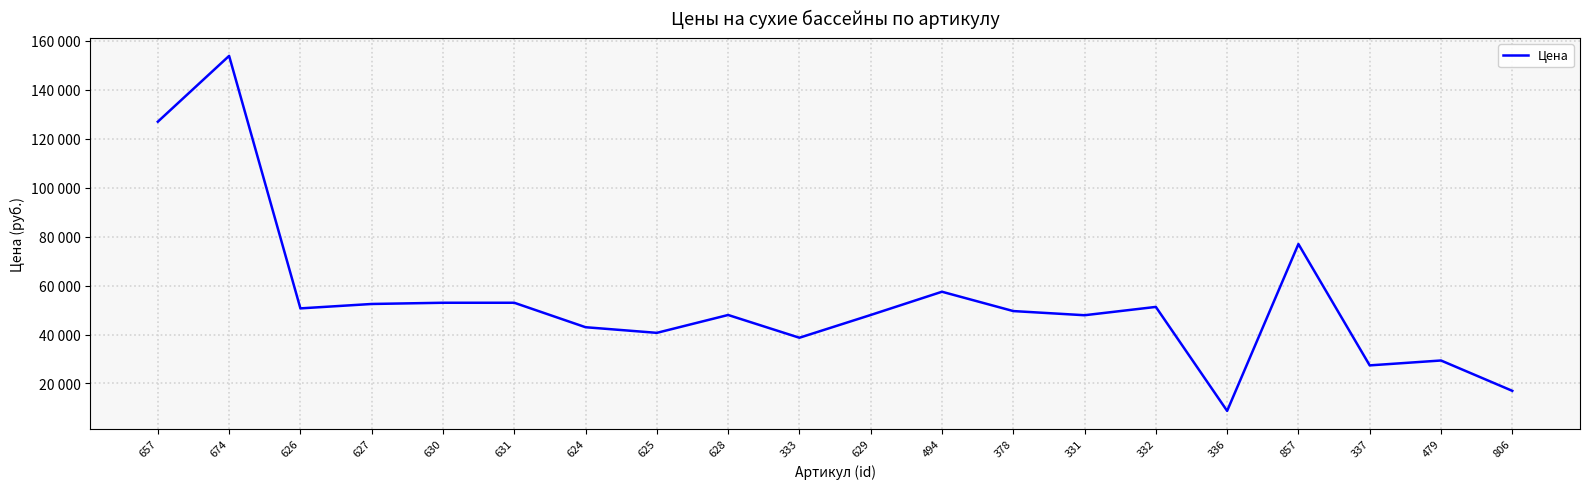

List the labels in order of value, largest first.

674, 657, 857, 494, 630, 631, 627, 332, 626, 378, 628, 629, 331, 624, 625, 333, 479, 337, 806, 336